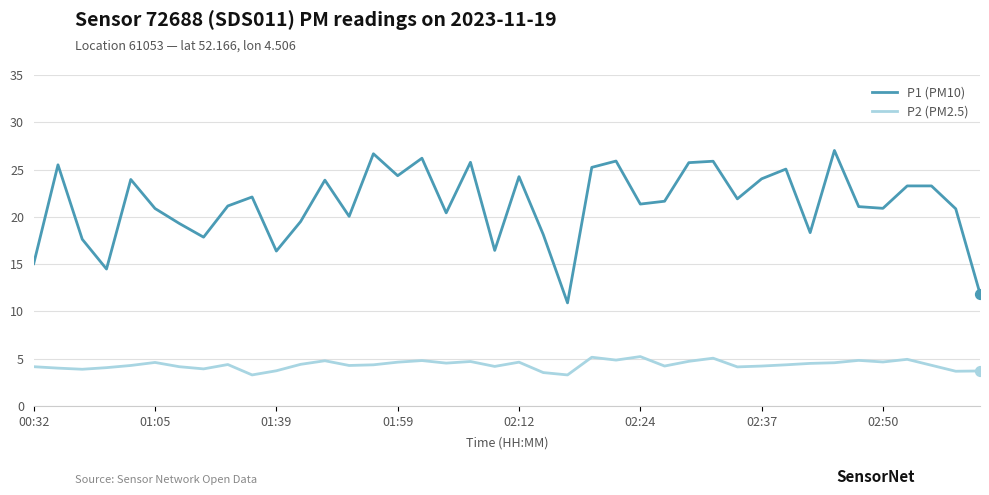

Which series has the largest total across all categories?

P1 (PM10)